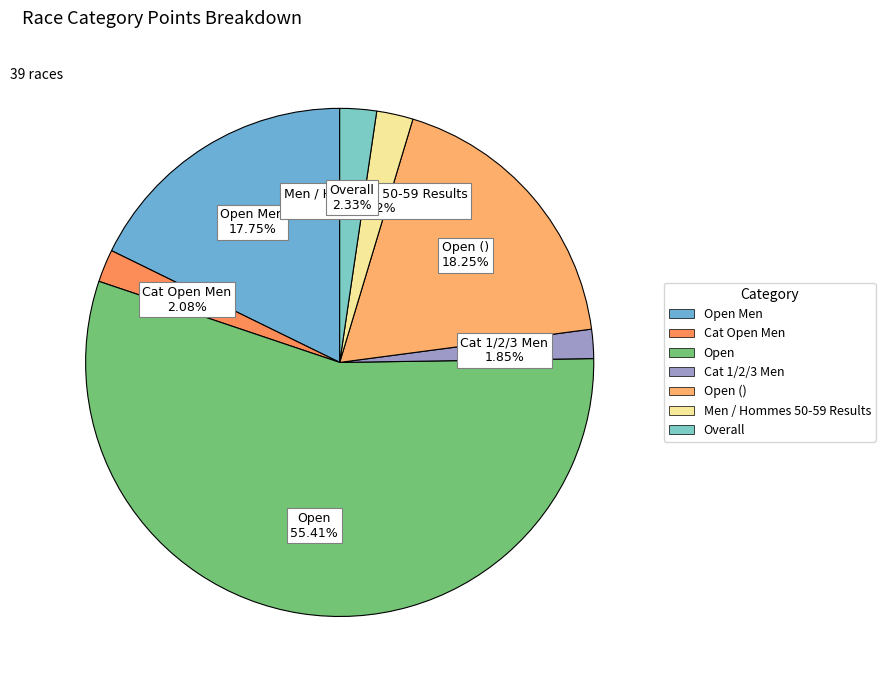

What is the largest slice in the pie chart?

Open